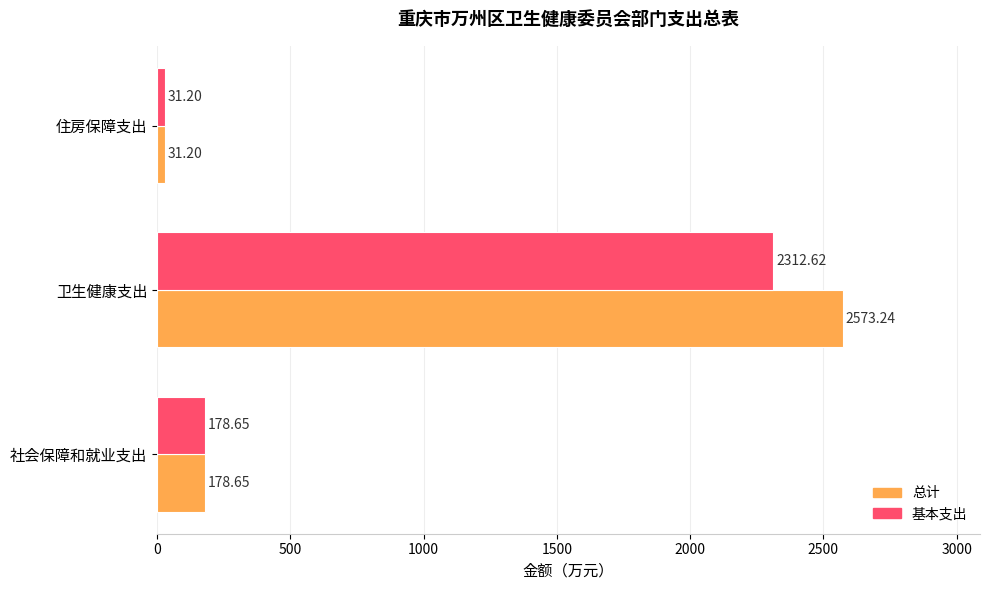

Between 卫生健康支出 and 住房保障支出, which series saw the biggest shift?

总计